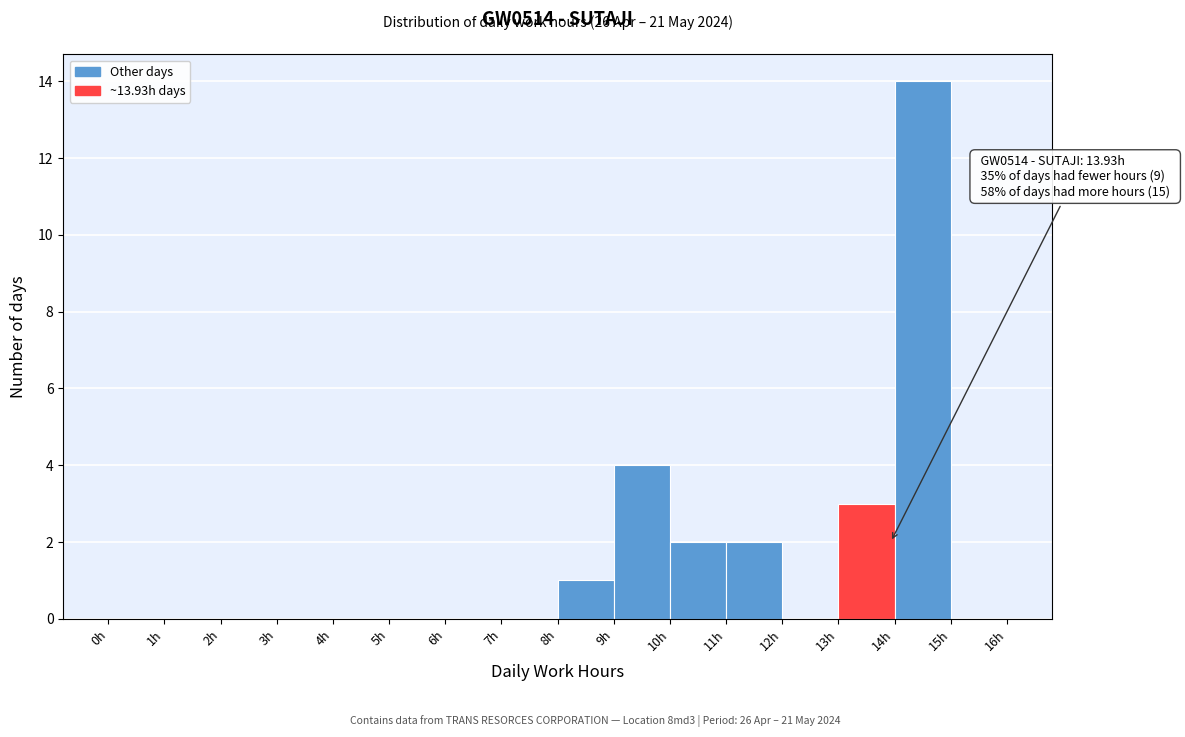

Over which range of the x-axis is the bar tallest?

14 to 15